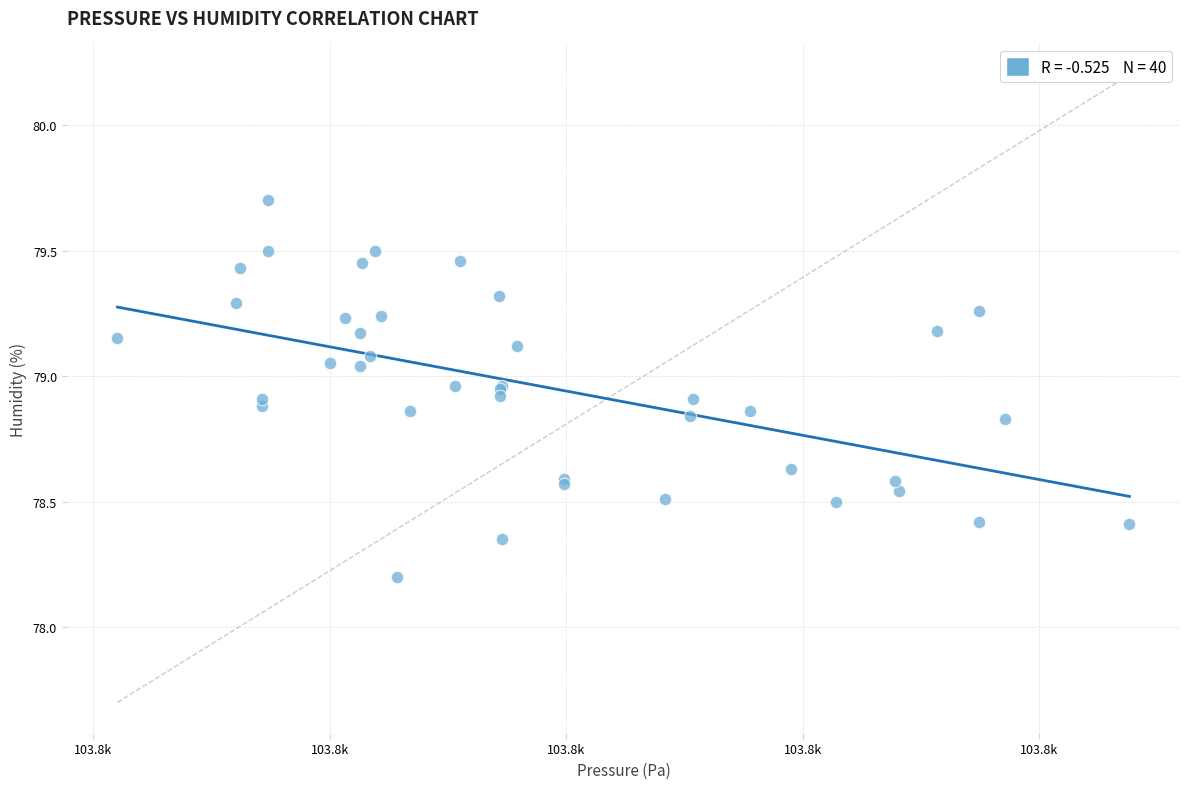

What Y value in the scatter plot is closest to 78?

78.2